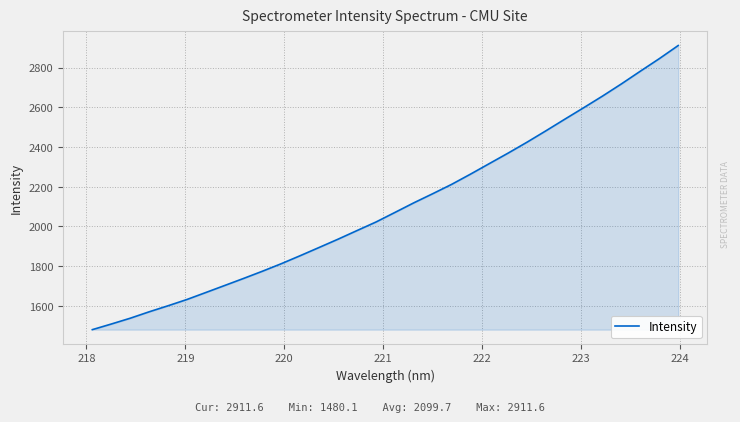

What is the smallest value displayed?

1480.1